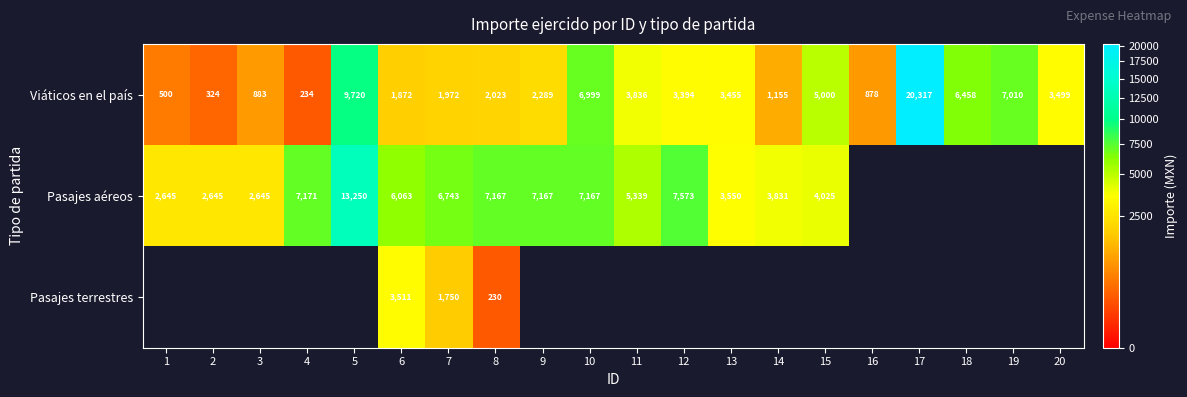

What is the total value across all series at 6?

11446